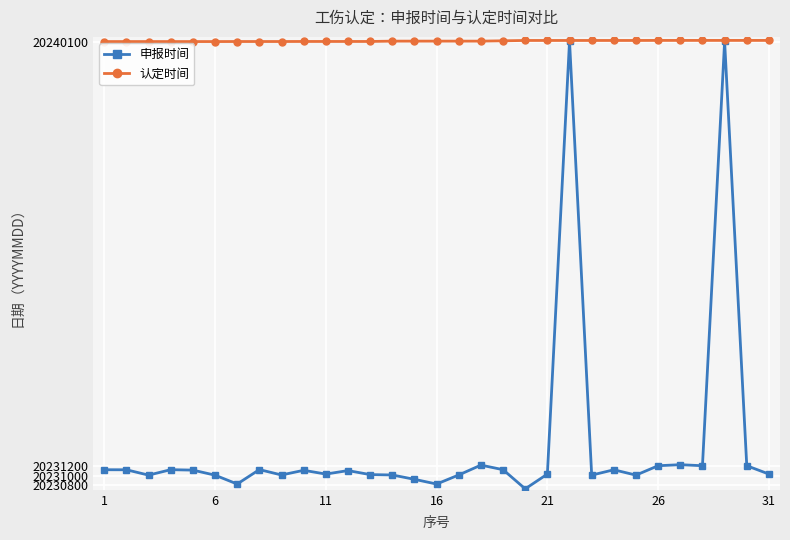

List the series in order of their overall mean, highest first.

认定时间, 申报时间